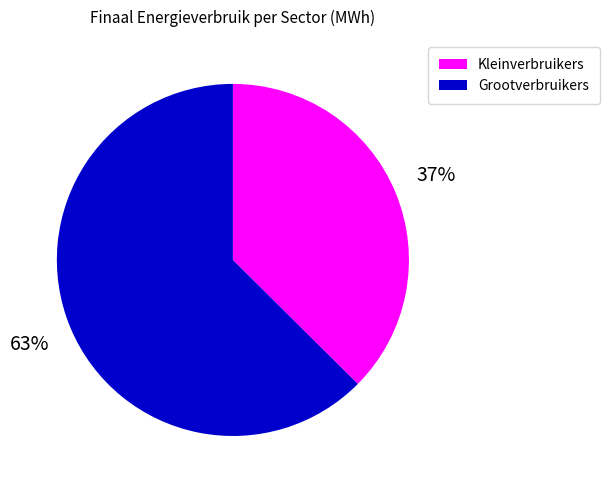

Is it true that Grootverbruikers is 63% of the pie?

True